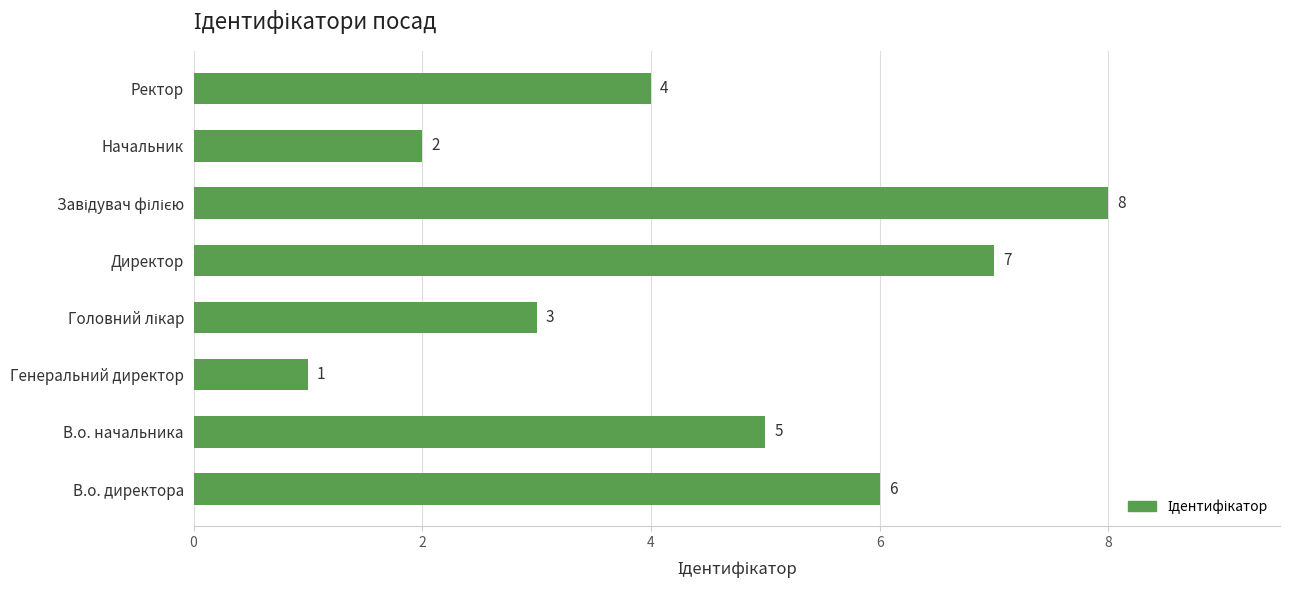

Does the chart contain any negative values?

No